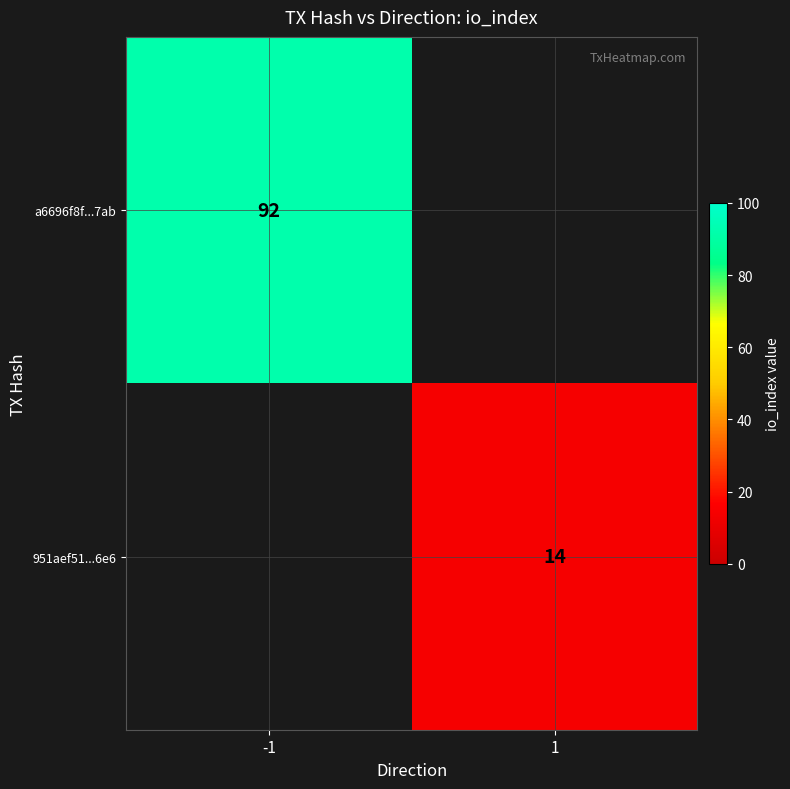

True or false: 951aef51...6e6 has a value of 21 at 1.

False